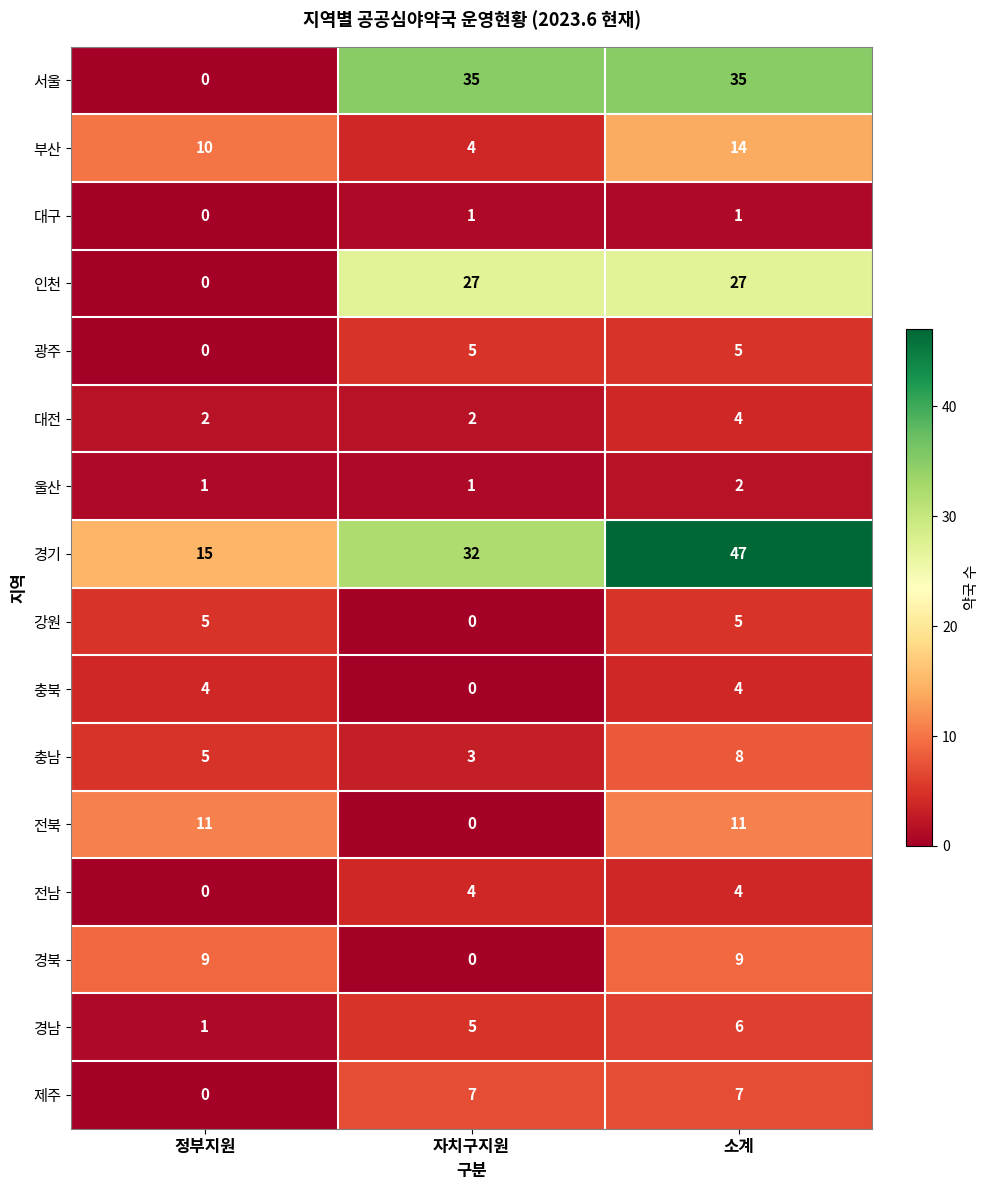

At which category is the sum across all series the highest?

소계